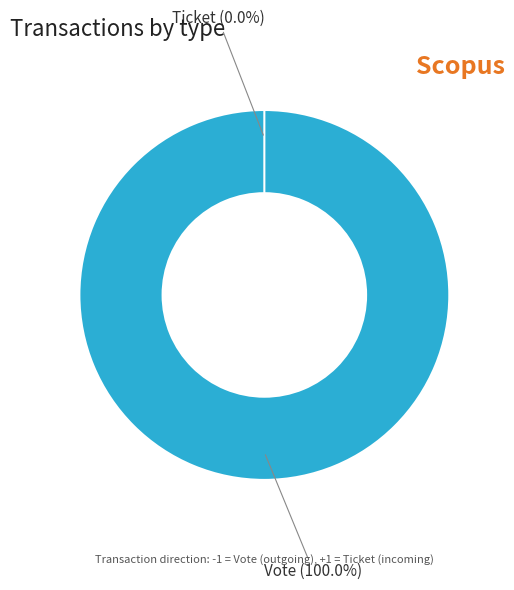

To the nearest percent, what is the difference between the largest and smallest slice percentages?

100%